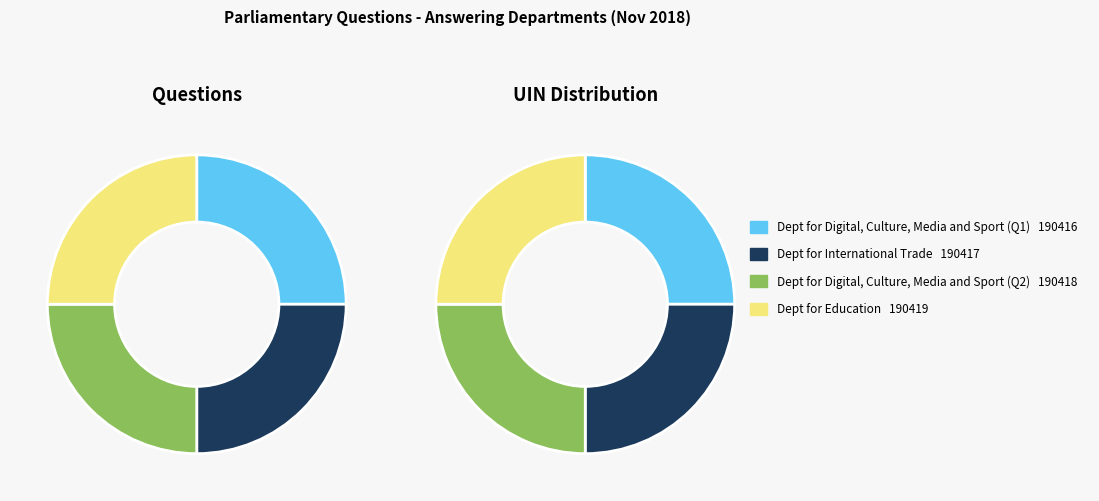

What percentage is the 1 slice, to the nearest percent?

25%